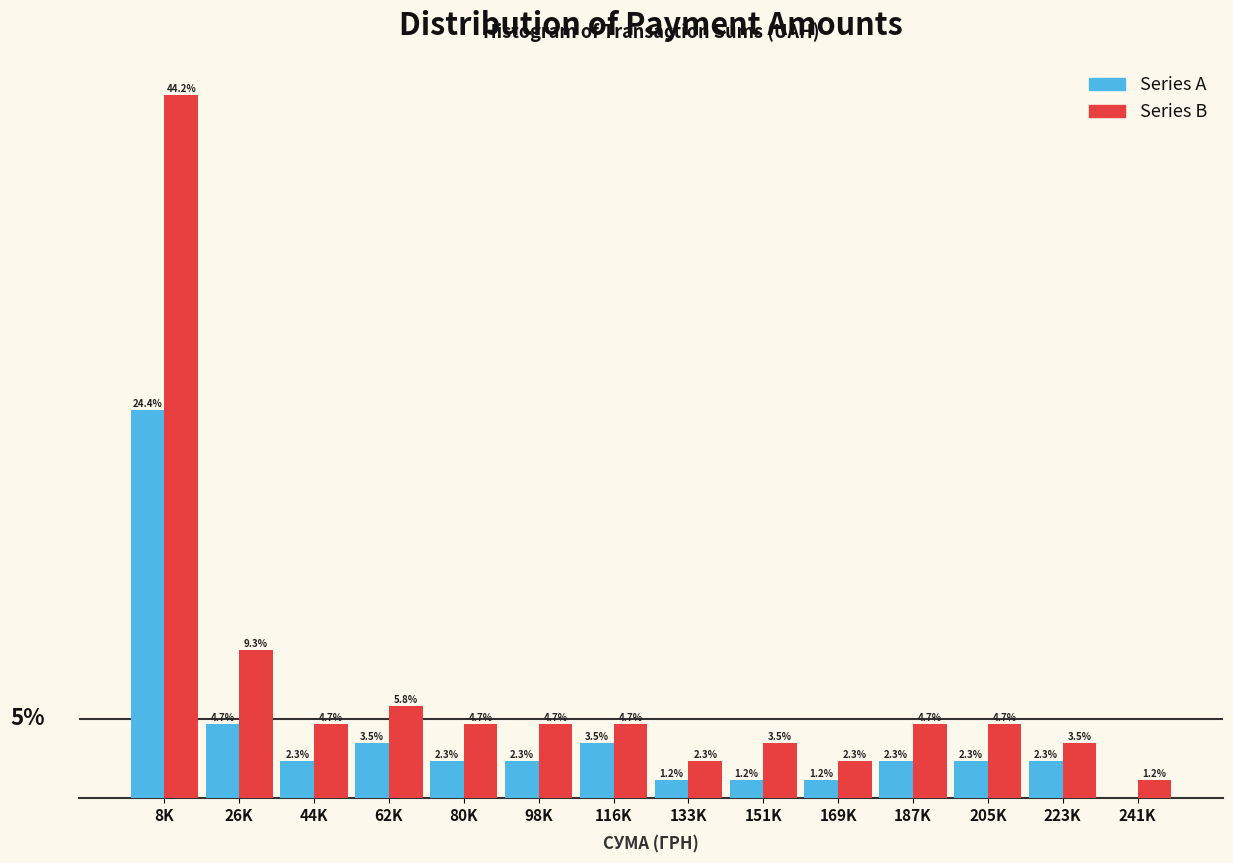

What are all the series names shown in the legend?

Series A, Series B